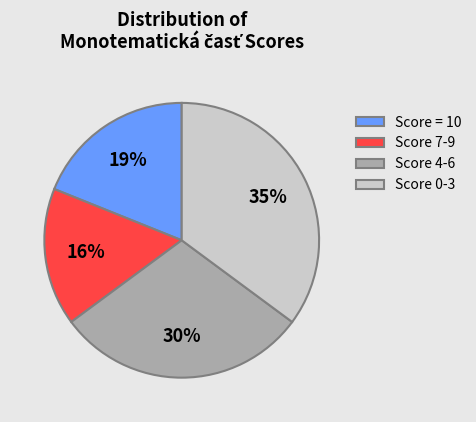

To the nearest percent, what is the difference between the Score 7-9 and Score = 10 slice percentages?

3%